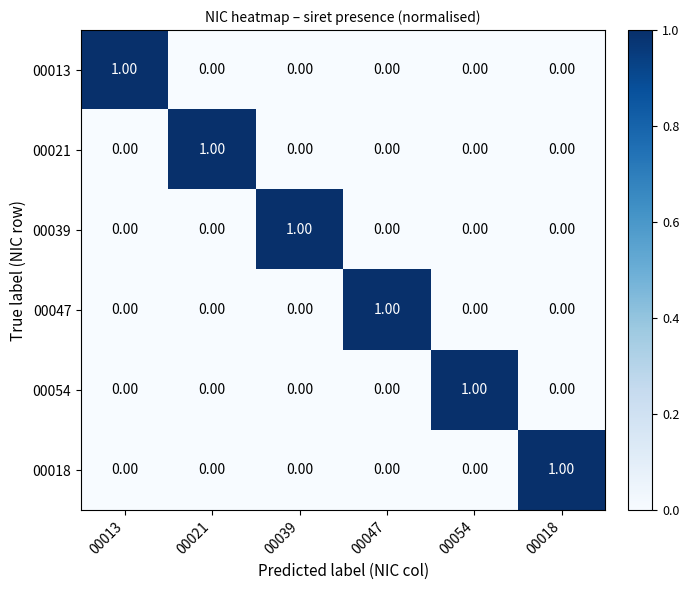

How many positive values does the 00021 series have?

1